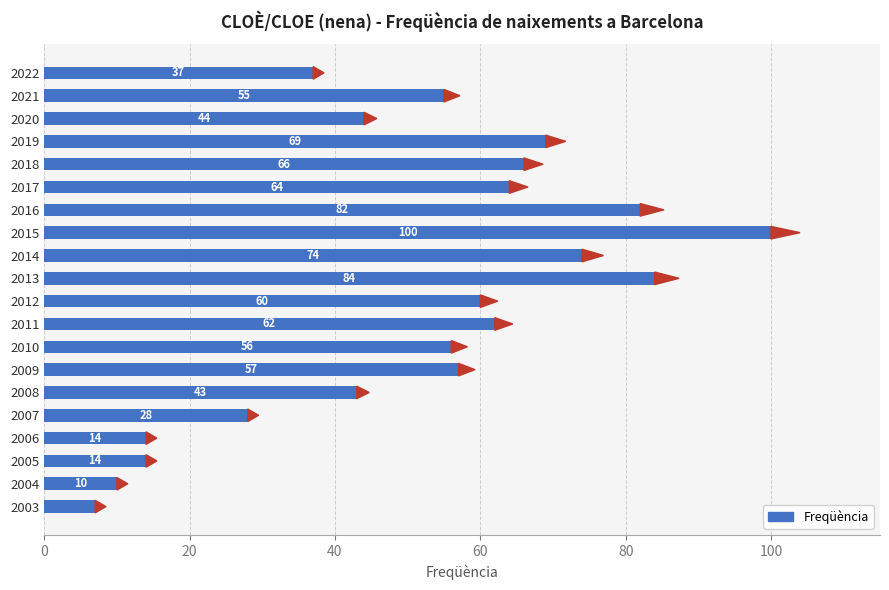

Reading top to bottom, list all the values displayed in this chart.

37	55	44	69	66	64	82	100	74	84	60	62	56	57	43	28	14	14	10	7